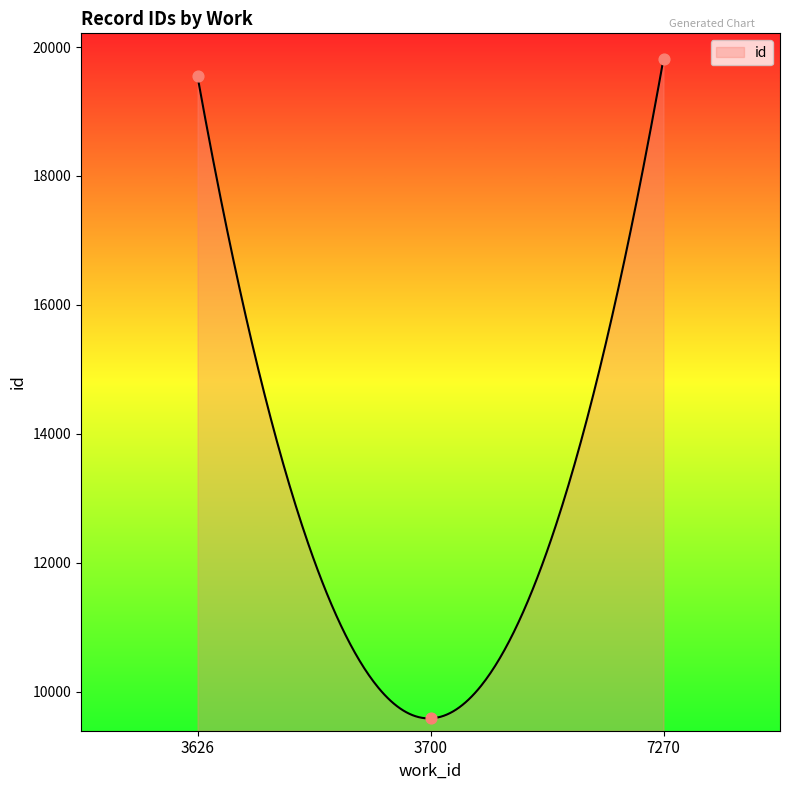

What is the ratio of the value at 3700 to the value at 3700?

1.0